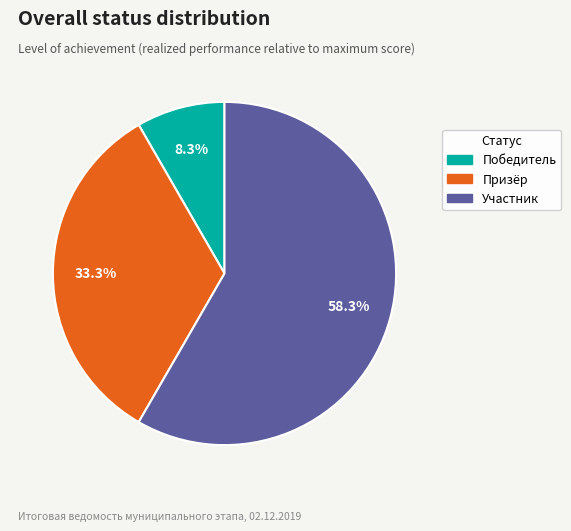

To the nearest percent, what percentage of the pie is Победитель?

8%